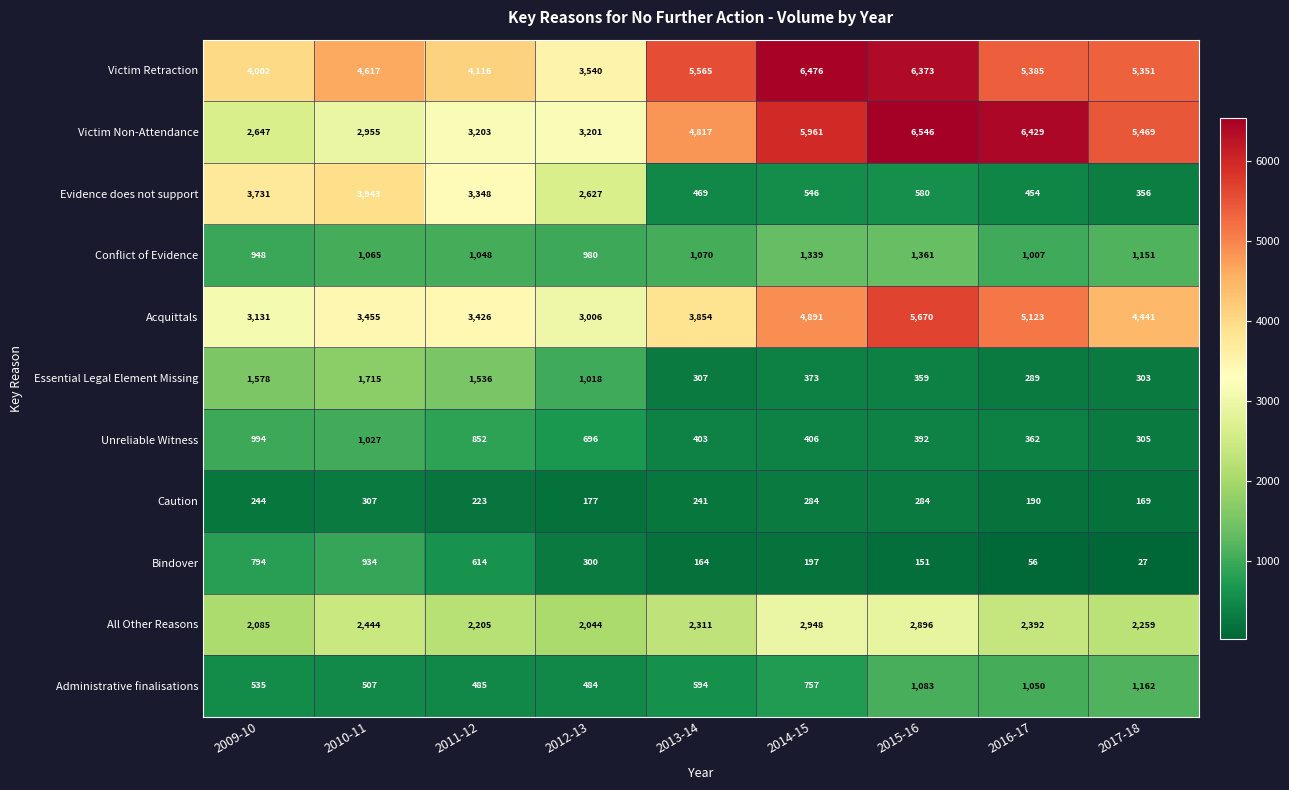

What is the difference between the maximum and minimum values in the Victim Non-Attendance series?

3899